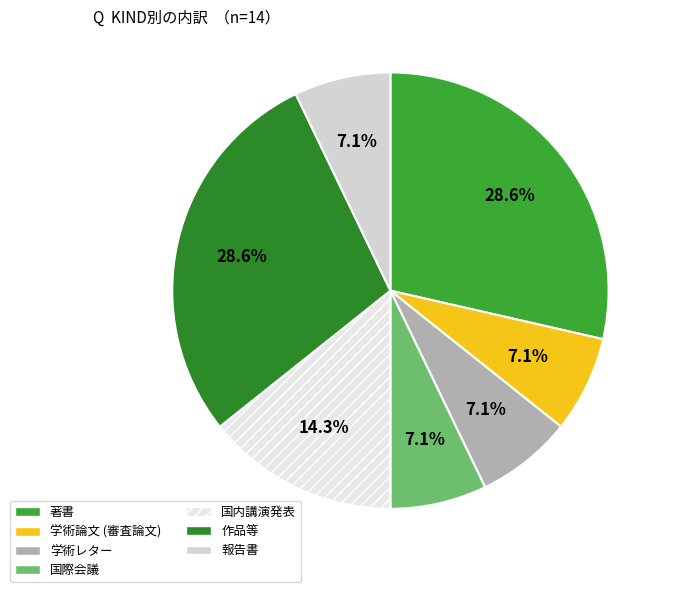

To the nearest percent, what is the average slice percentage?

14%